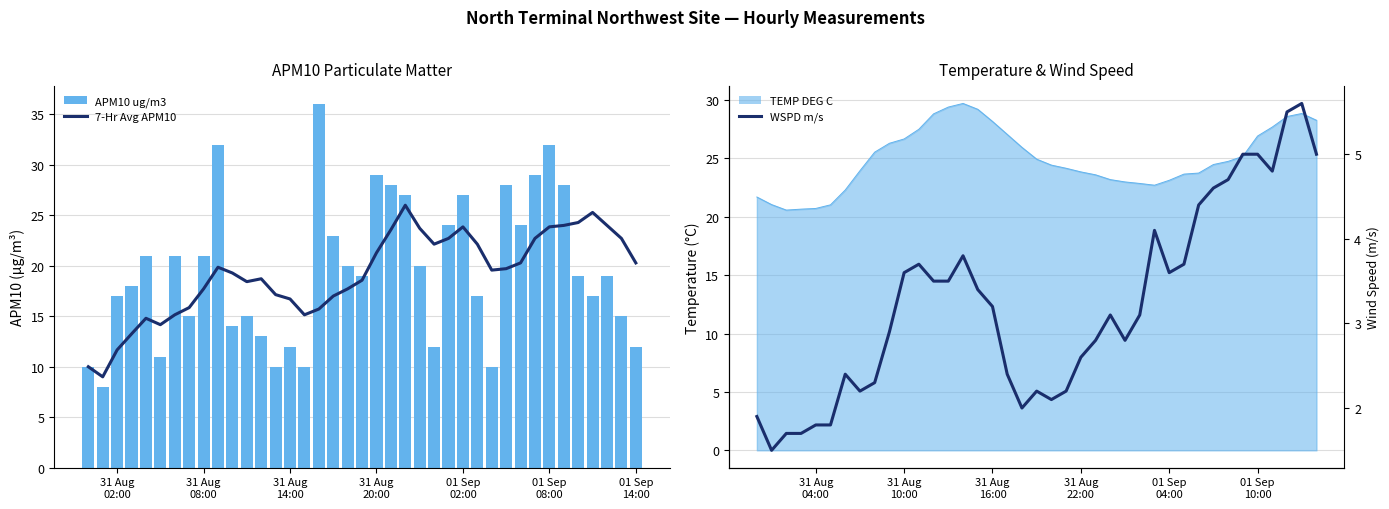

The WSPD m/s series shows 7.2 at 32. True or false?

False